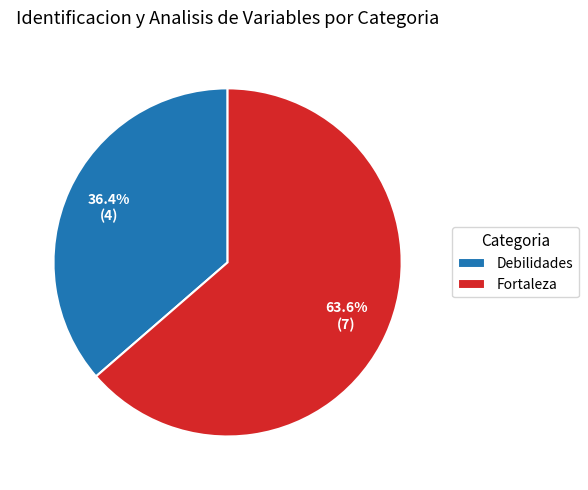

The Fortaleza slice represents 72% of the pie. True or false?

False